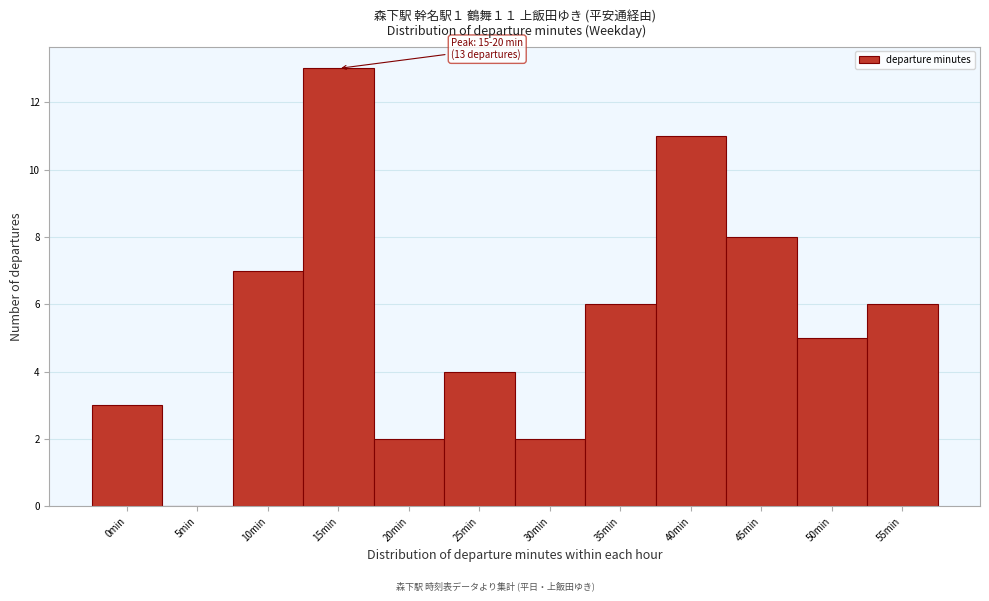

Reading right to left, list all the values displayed in this chart.

55min=6	50min=5	45min=8	40min=11	35min=6	30min=2	25min=4	20min=2	15min=13	10min=7	5min=0	0min=3